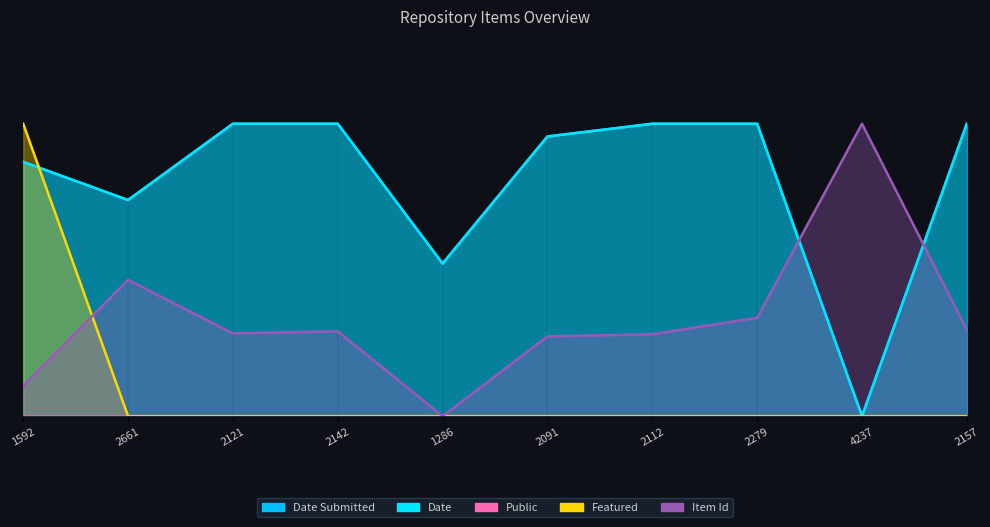

At how many categories does at least one series exceed 0?

10